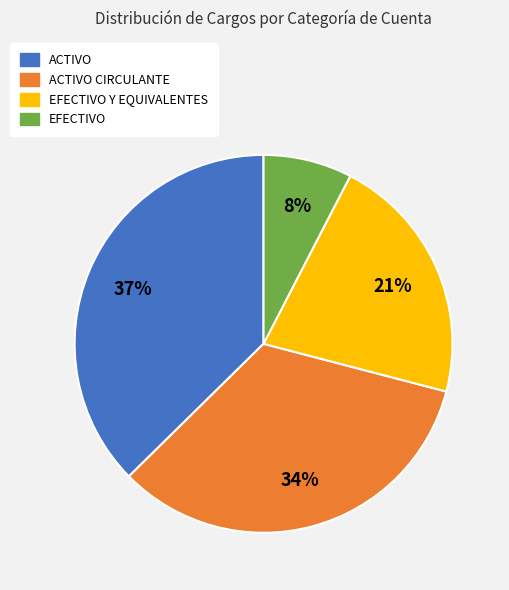

To the nearest percent, what is the average slice percentage?

25%